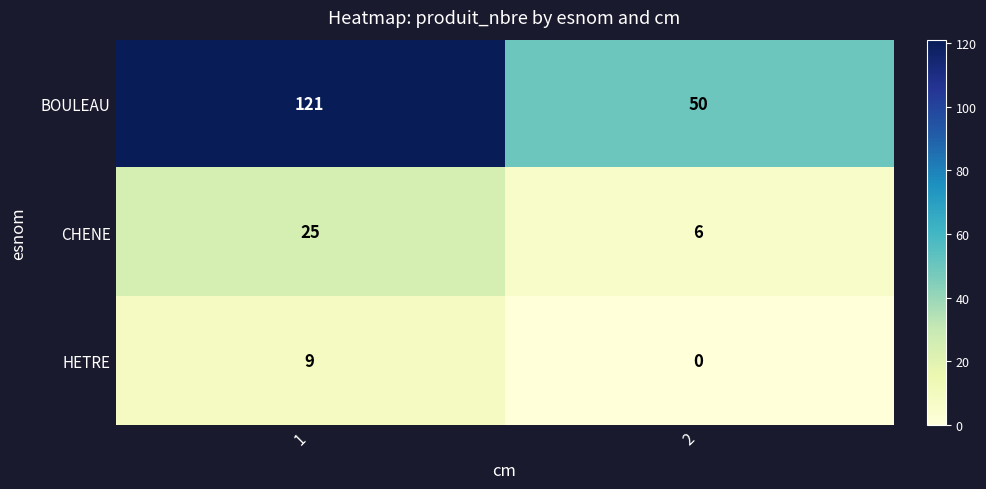

At how many categories does at least one series exceed 19?

2